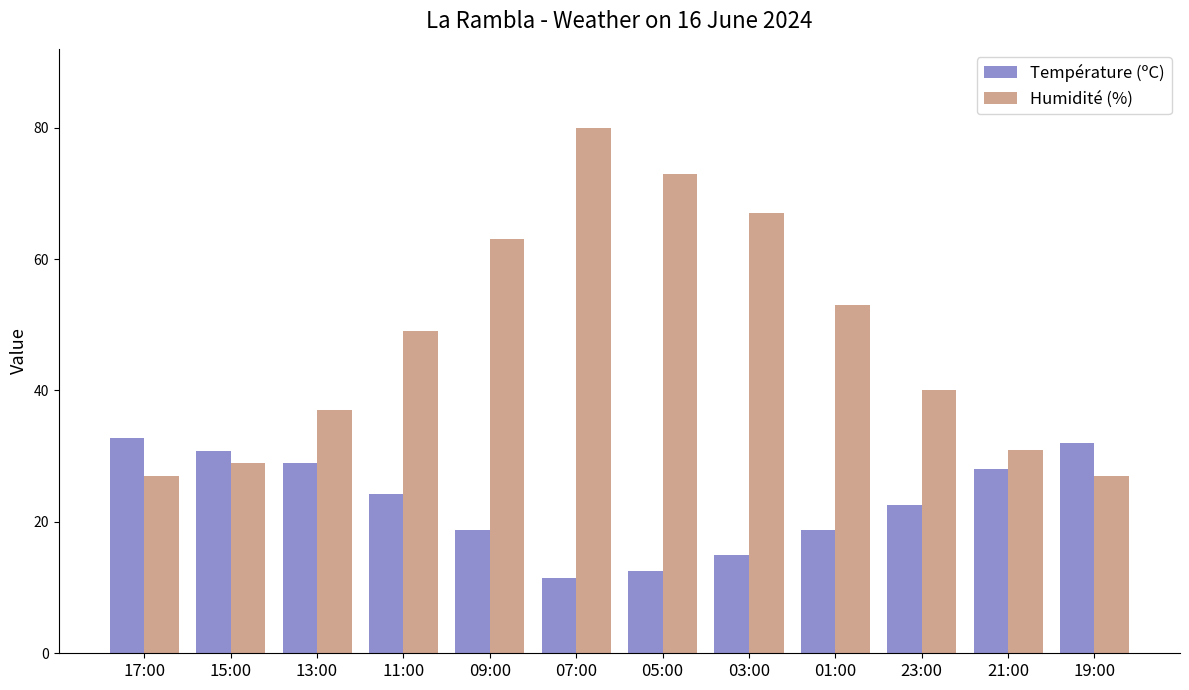

What is the minimum value for Humidité (%)?

27.0